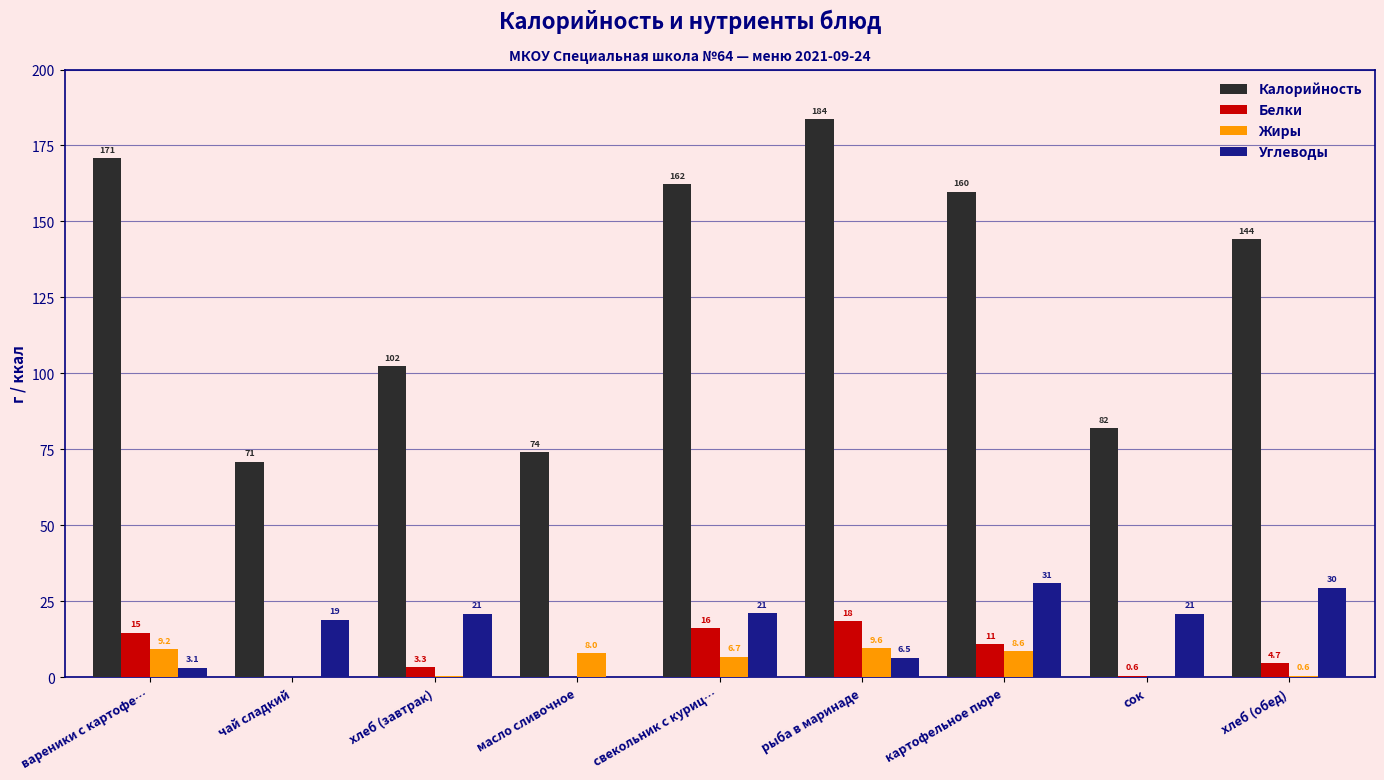

At which category is the sum across all series the highest?

рыба в маринаде